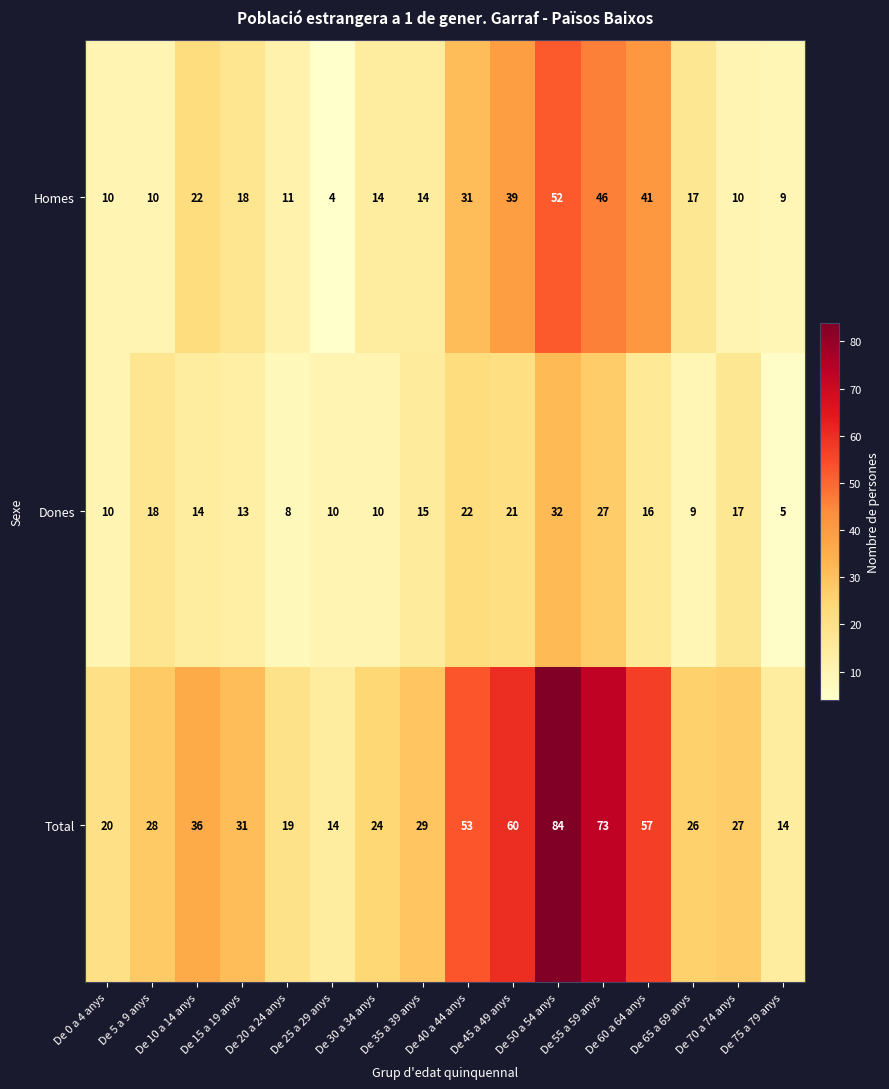

What is the difference between the highest and lowest values at De 20 a 24 anys?

11